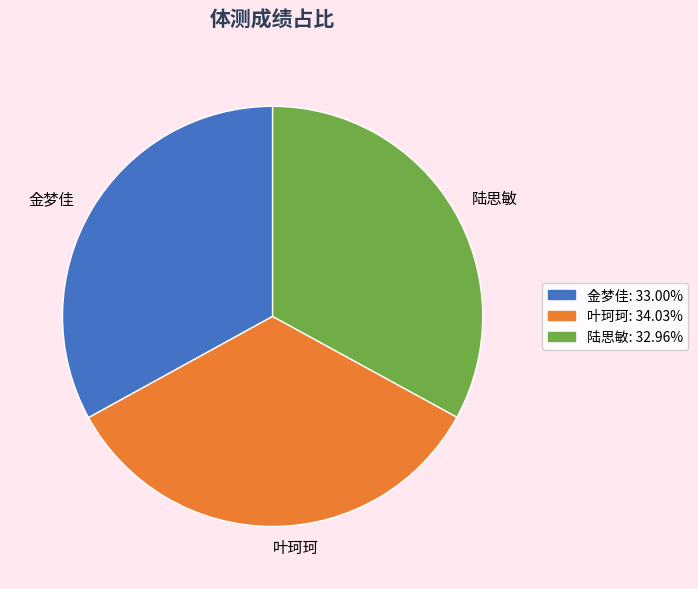

How many slices are in this pie chart?

3